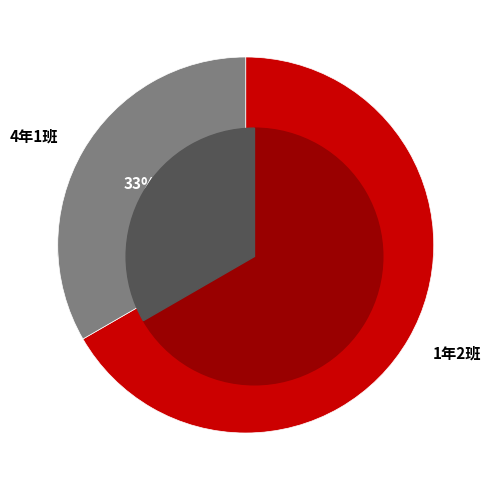

Rank the categories by value from lowest to highest.

4年1班, 1年2班